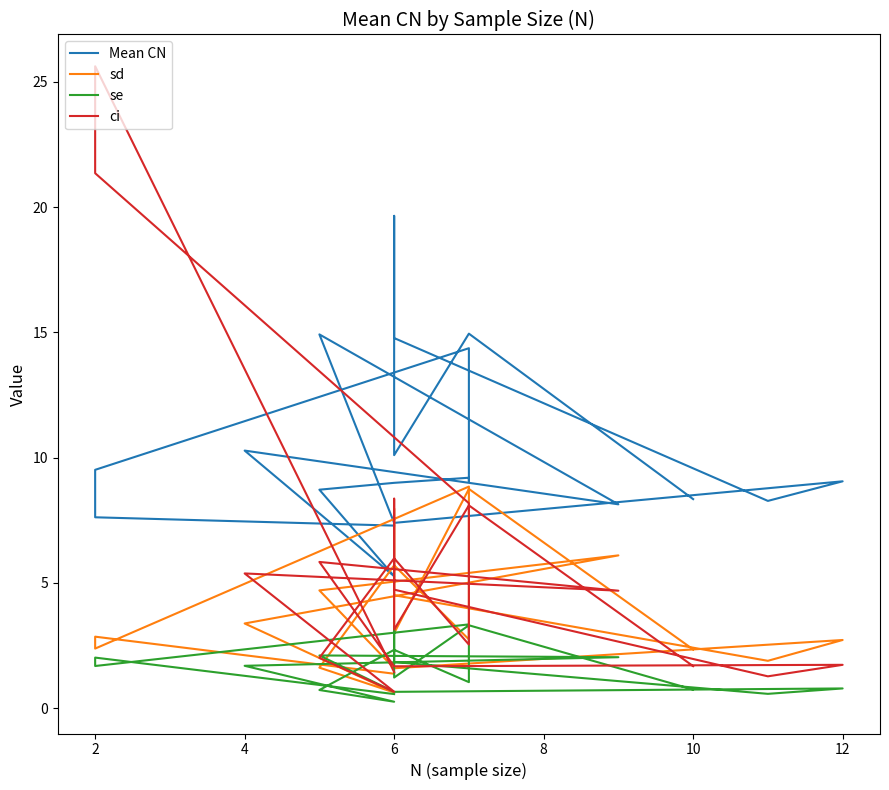

Is this an area chart (filled region under the line)?

No